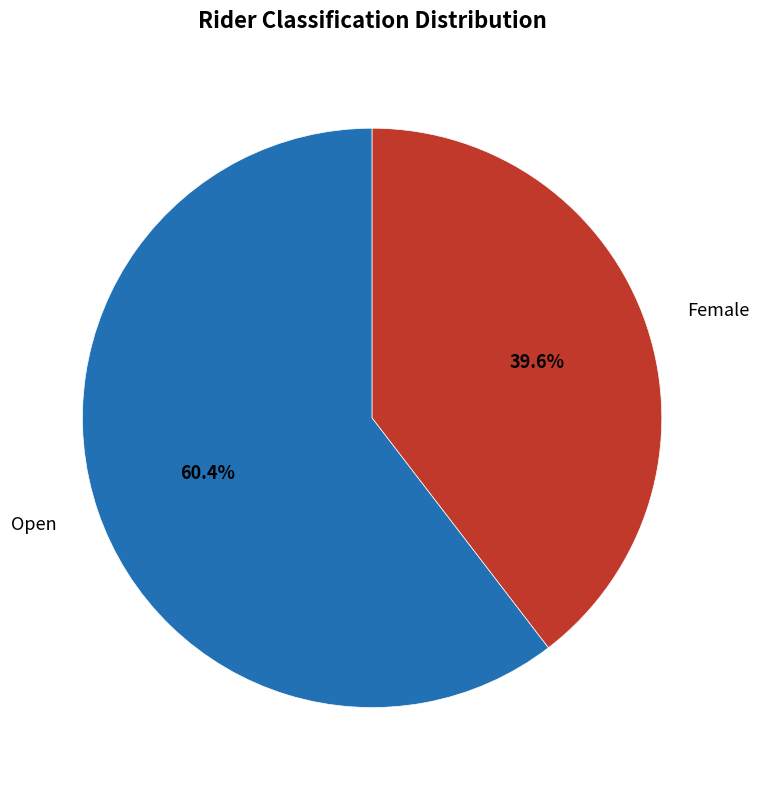

Does any single category account for the majority?

Yes